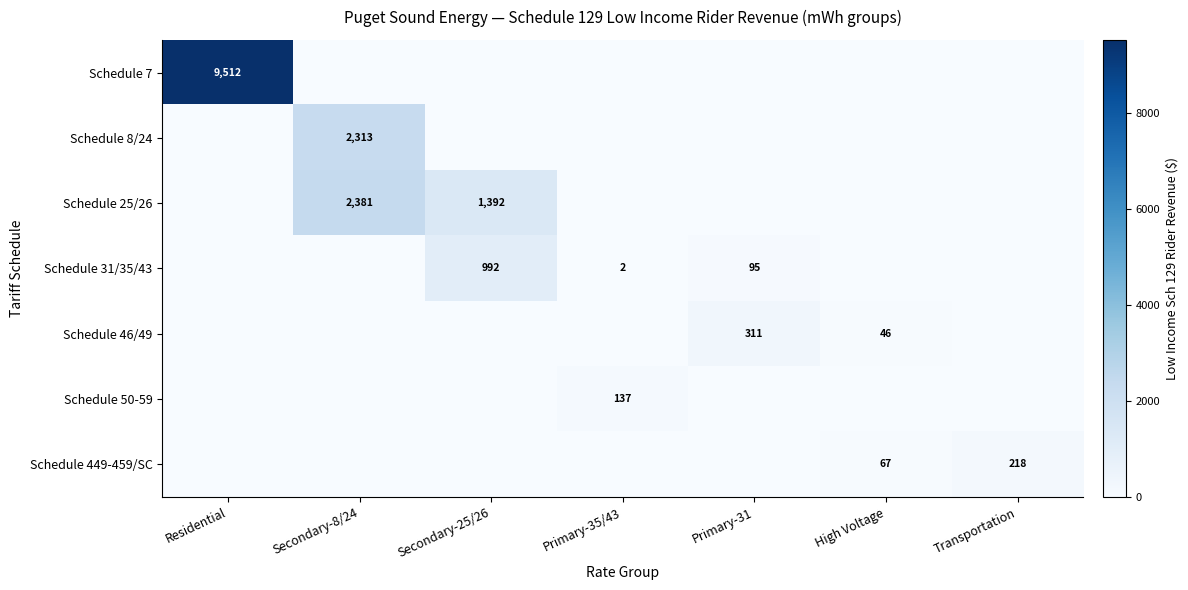

At which category does the chart reach its peak across all series?

Residential